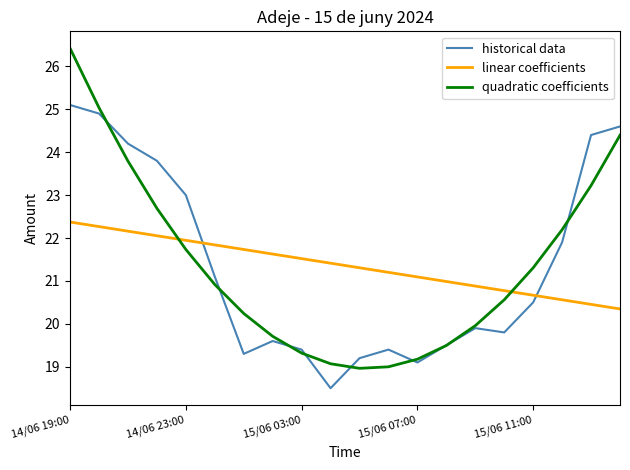

Which series has the widest spread of values?

quadratic coefficients